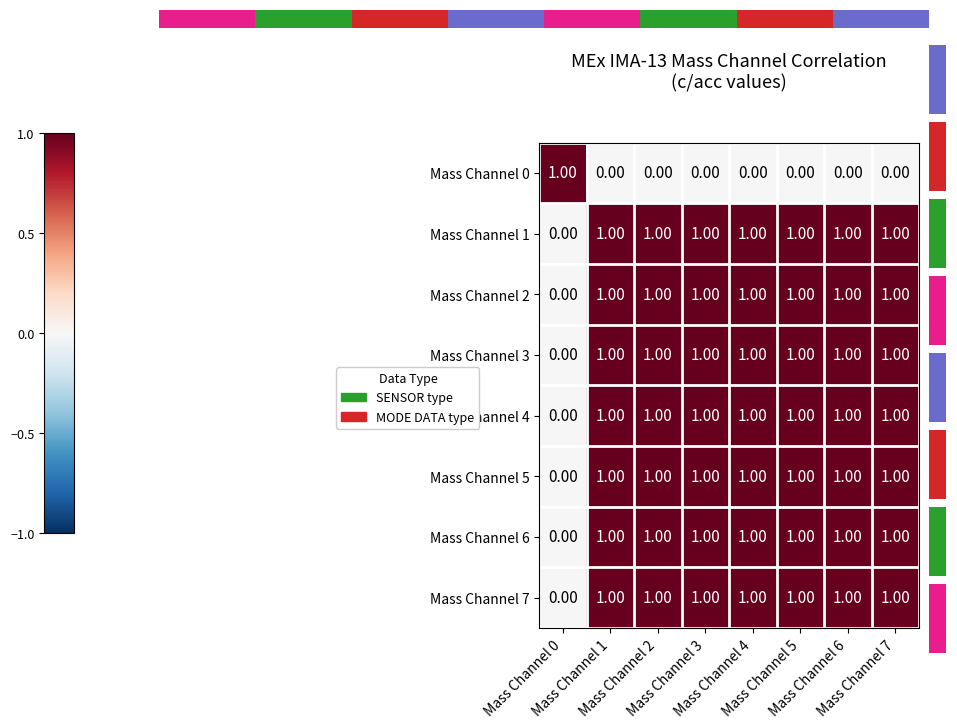

Which category has the lowest value across all series?

Mass Channel 1